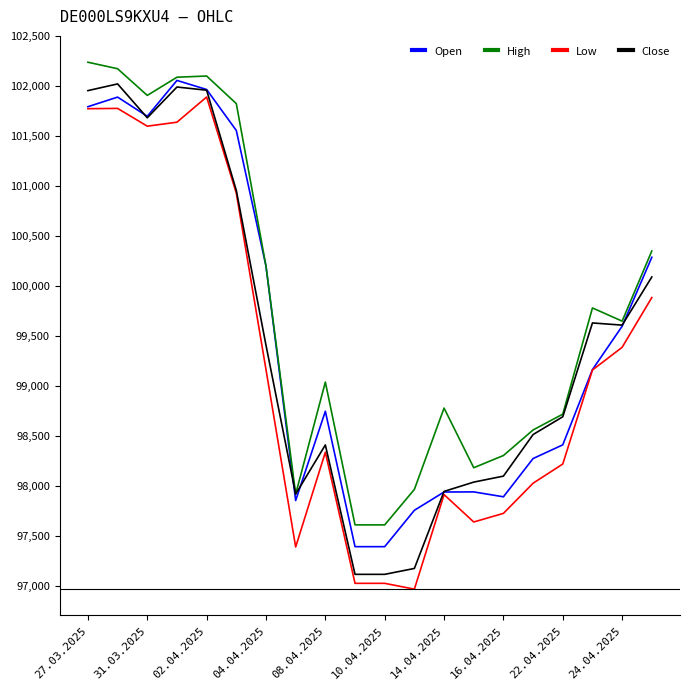

Which series has the largest total across all categories?

High